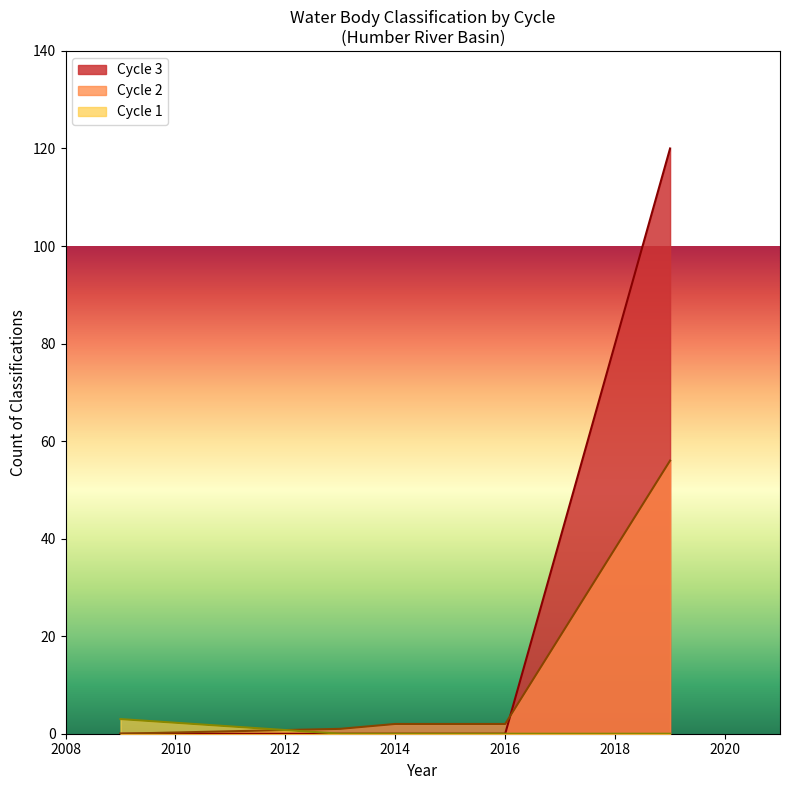

What is the greatest value displayed?

120